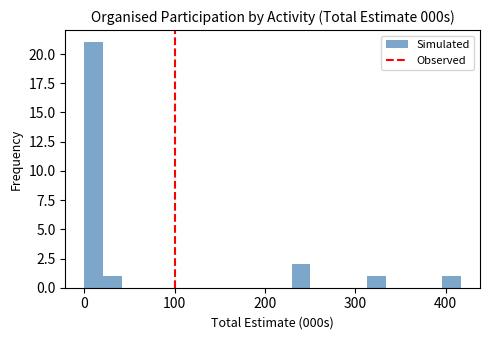

Read against the x-axis, roughly where is the centre of the tallest bar?

10